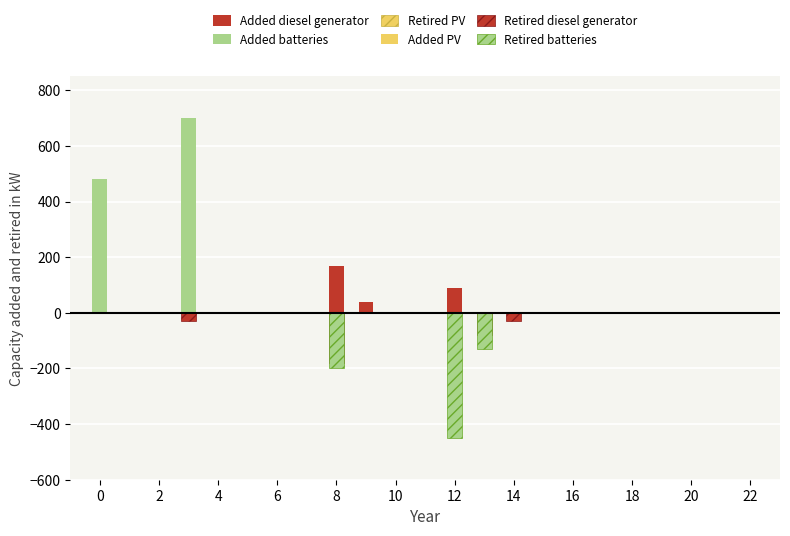

Between 20 and 18, which is larger?

18